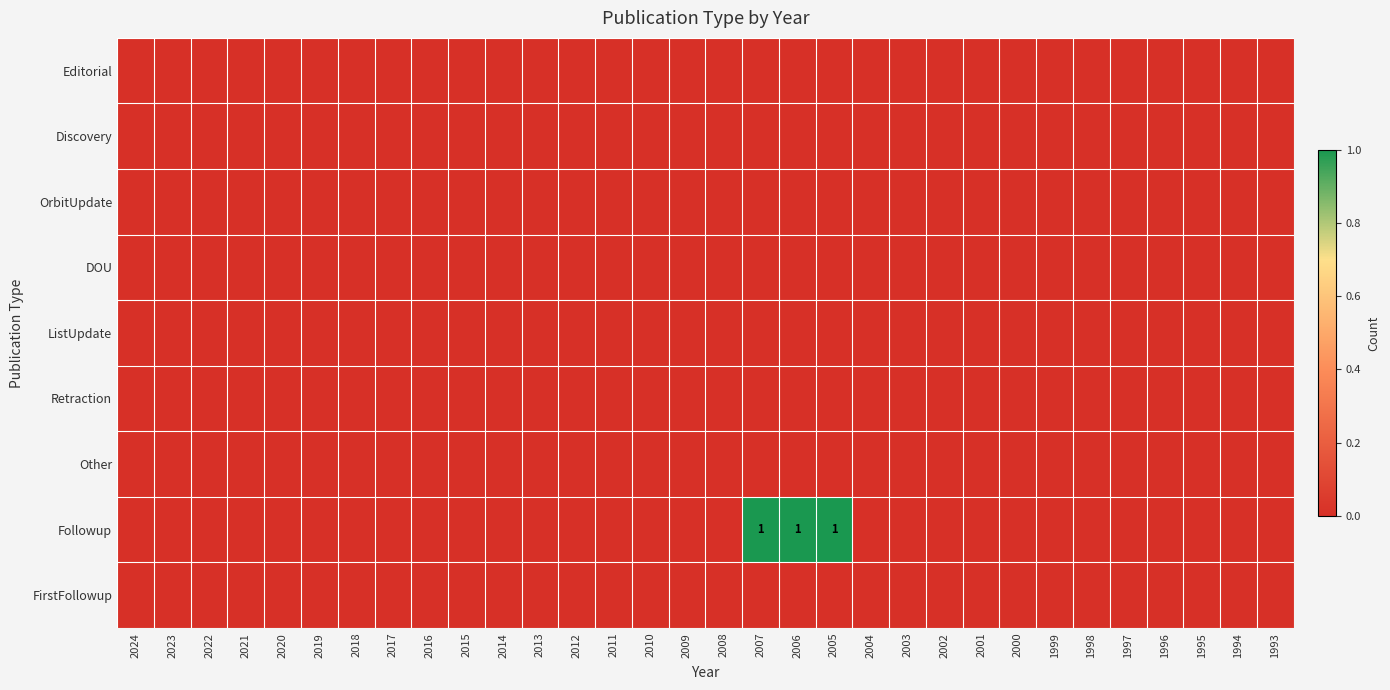

Is it true that ListUpdate equals 0 at 1999?

True